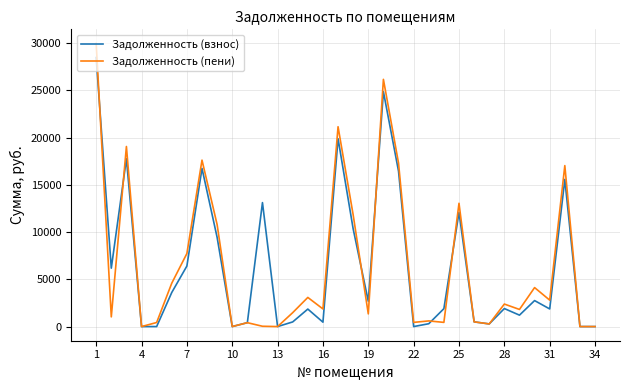

What are all the series names shown in the legend?

Задолженность (взнос), Задолженность (пени)